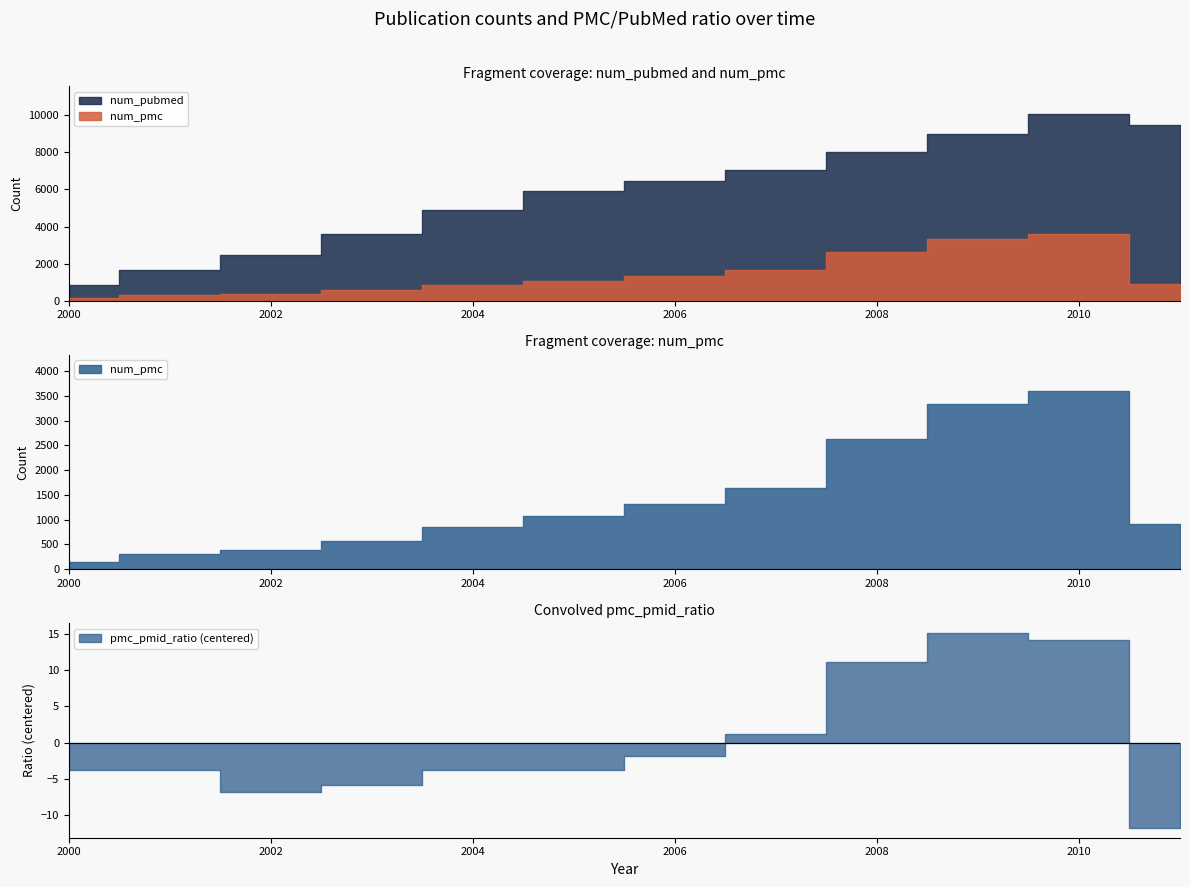

How many lines are shown in the chart?

3